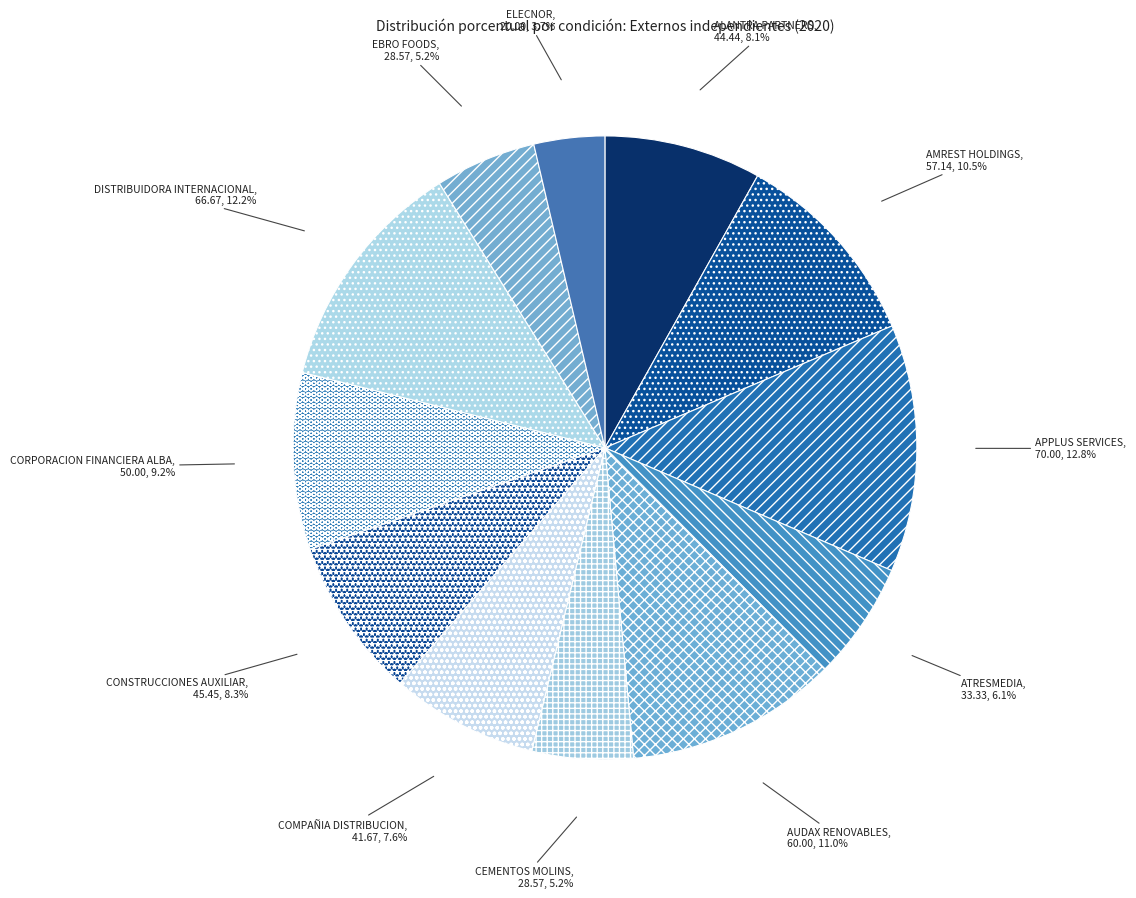

Between ELECNOR and APPLUS SERVICES, which is larger?

APPLUS SERVICES